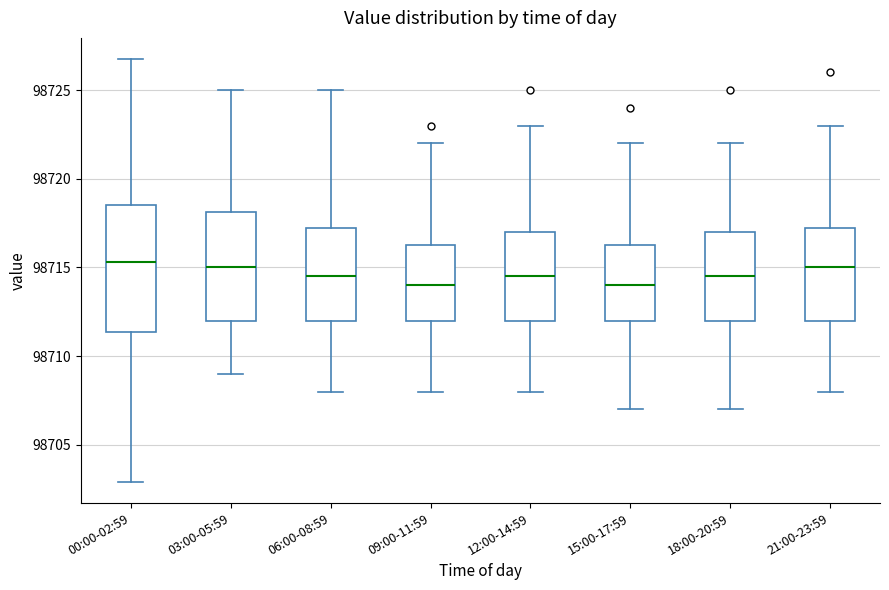

Comparing the boxes themselves (not the whiskers), which one is the tallest?

00:00-02:59